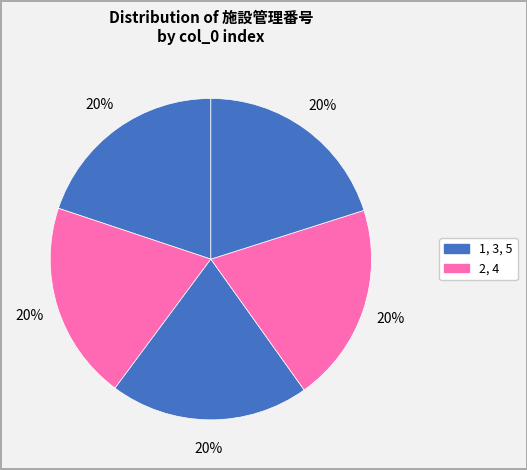

Count the number of slices in the pie.

5